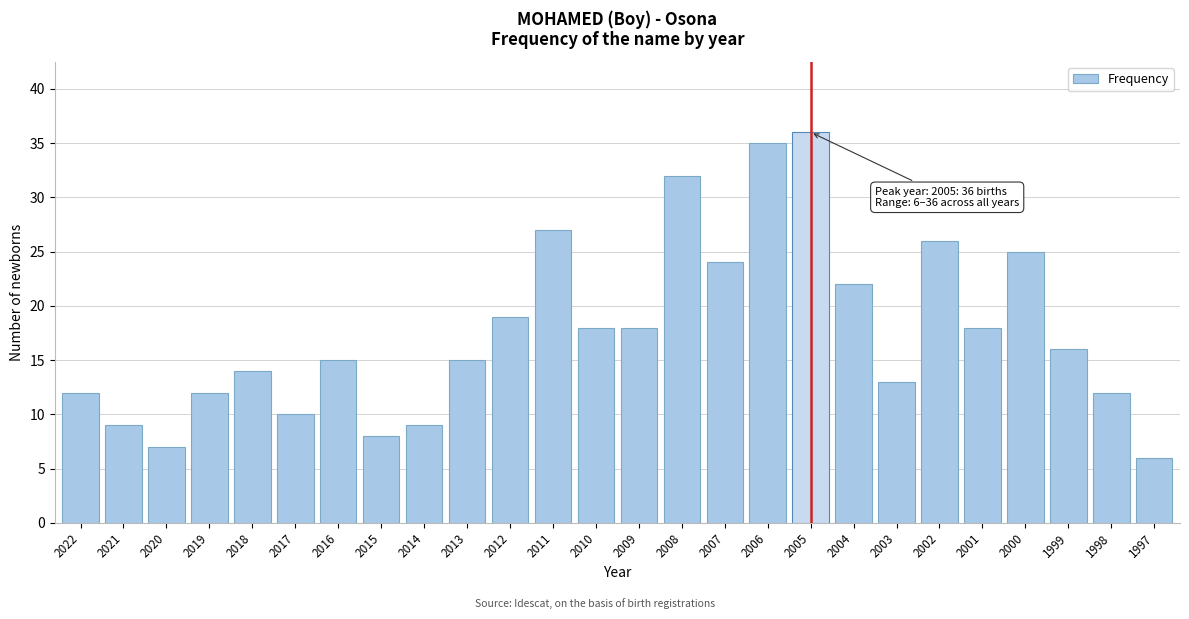

Reading left to right, extract all data points from this chart.

12	9	7	12	14	10	15	8	9	15	19	27	18	18	32	24	35	36	22	13	26	18	25	16	12	6